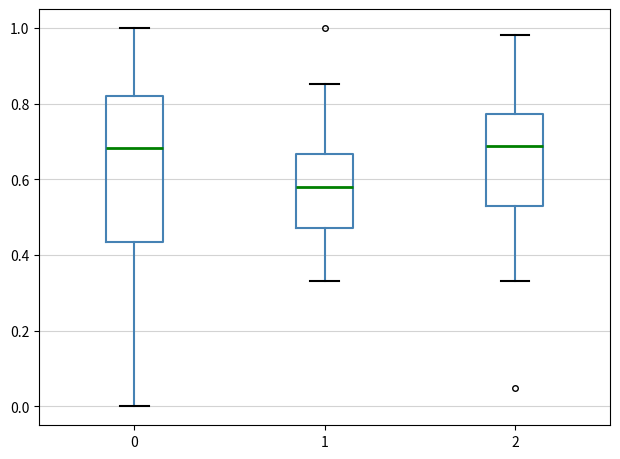

Reading left to right, read every box against the y-axis: the position of its median line, the range the box covers, and the ends of its whiskers. The values are not printed on the chart, so give them approximately, as read against the axis.

0: median 0.68, box 0.44 to 0.82, whiskers 0.00 to 1.00
1: median 0.58, box 0.48 to 0.66, whiskers 0.34 to 0.86
2: median 0.68, box 0.54 to 0.78, whiskers 0.34 to 0.98